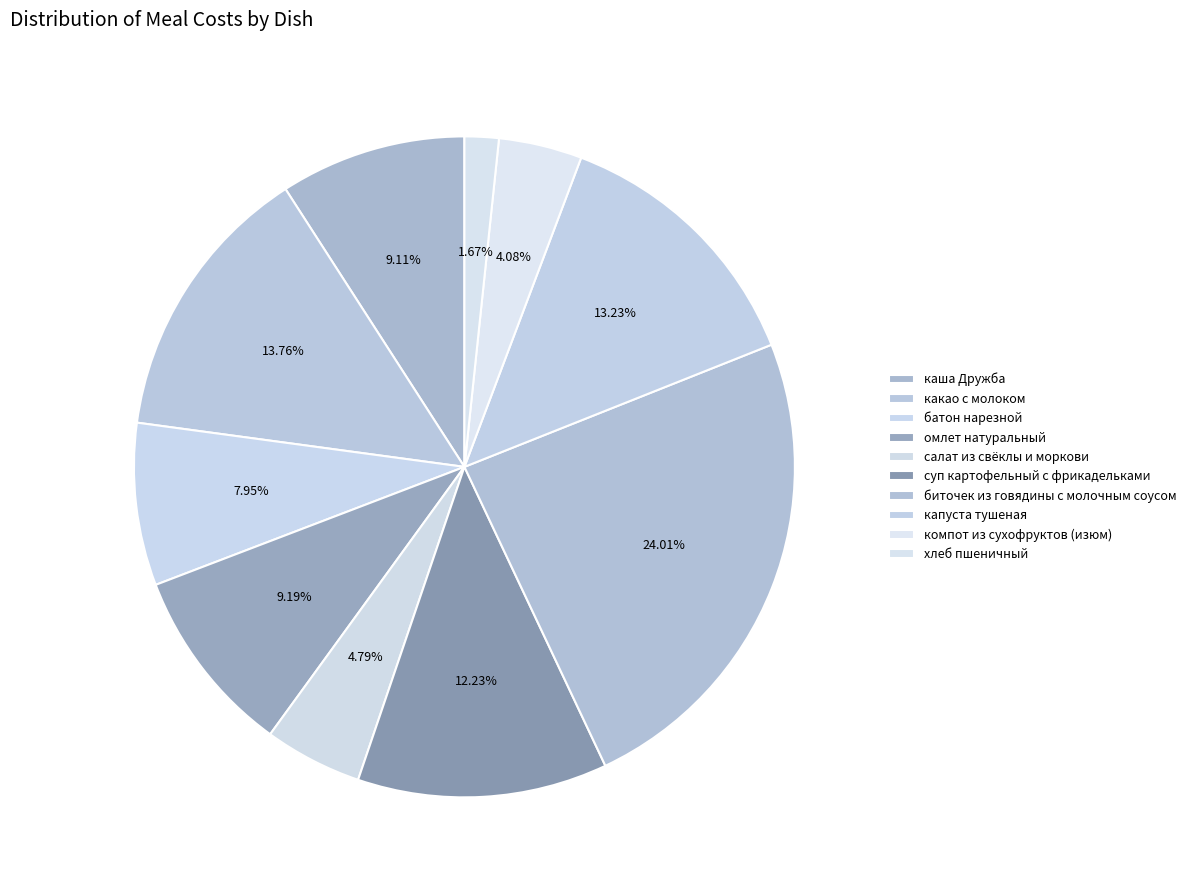

Count the number of slices in the pie.

10